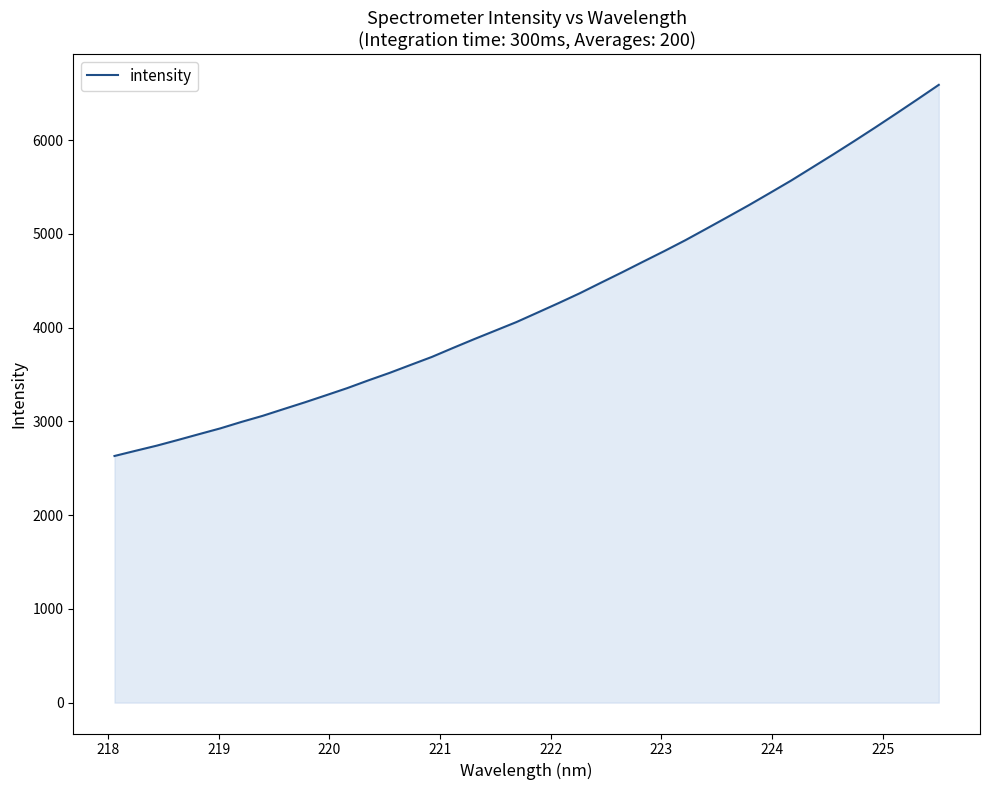

What is the minimum value shown in the chart?

2631.3